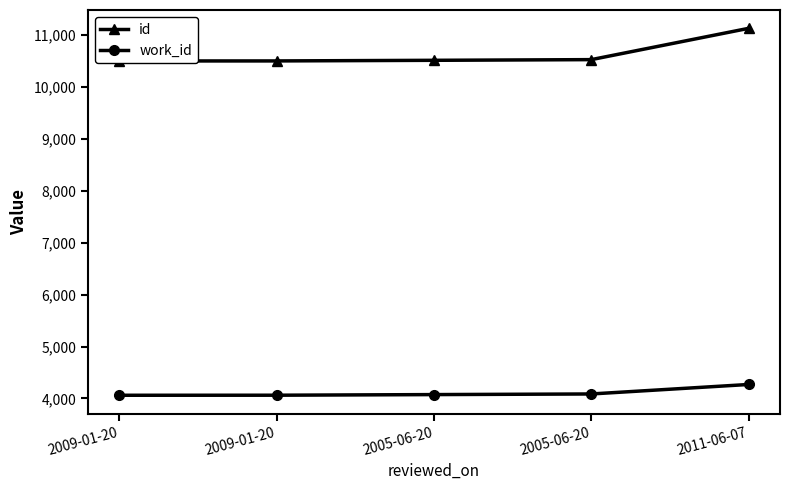

Is this an area chart (filled region under the line)?

No